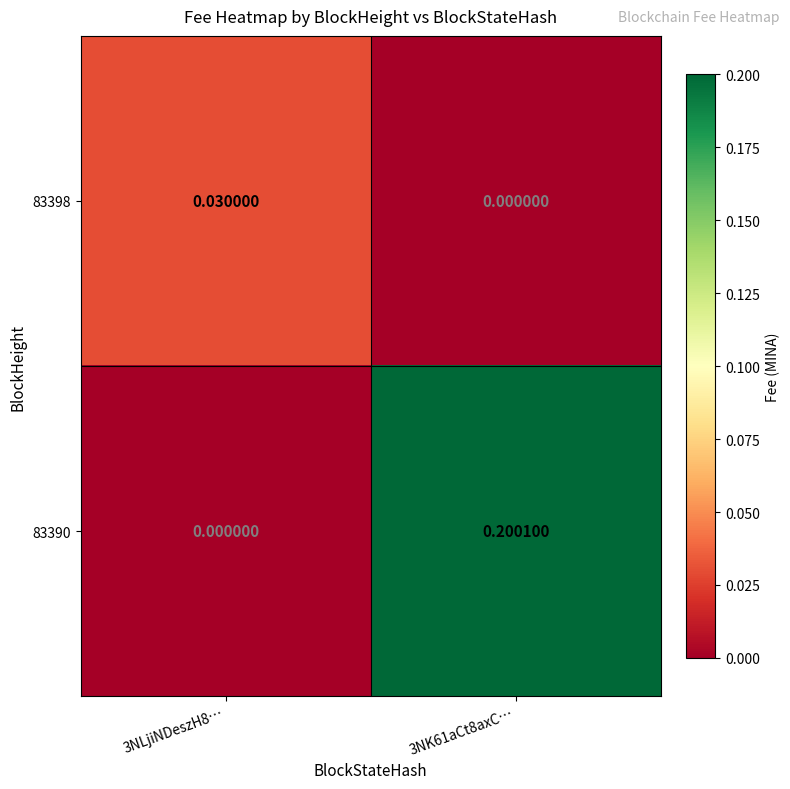

Is the value of 83398 at 3NK61aCt8axC… greater than the value of 83390 at 3NK61aCt8axC…?

No